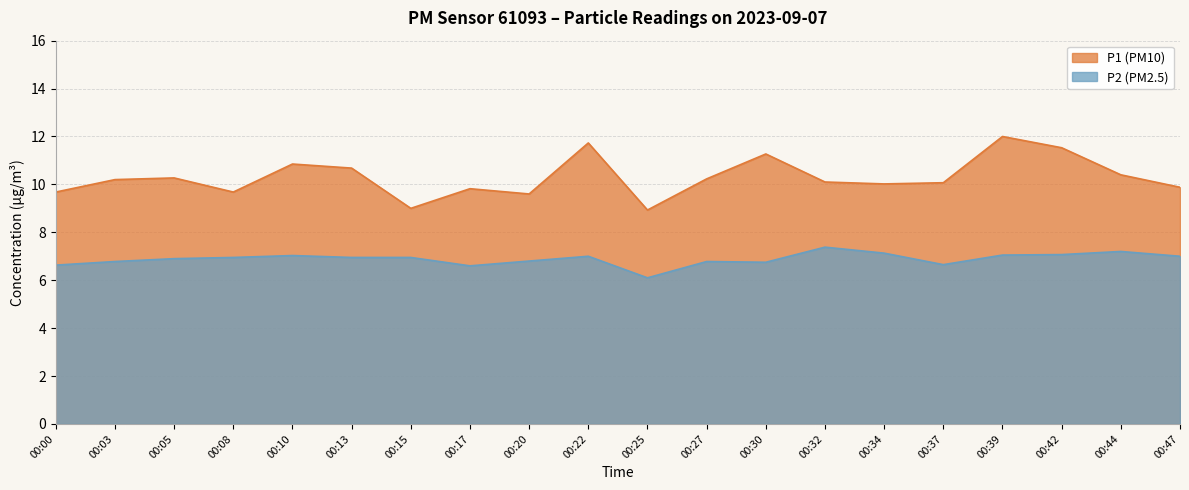

Reading right to left, what are all the values shown in this chart?

P1: 9.9	10.4	11.5	12.0	10.1	10.0	10.1	11.3	10.2	8.9	11.7	9.6	9.8	9.0	10.7	10.8	9.7	10.3	10.2	9.7
P2: 7.0	7.2	7.1	7.0	6.7	7.1	7.4	6.8	6.8	6.1	7.0	6.8	6.6	7.0	7.0	7.0	7.0	6.9	6.8	6.6